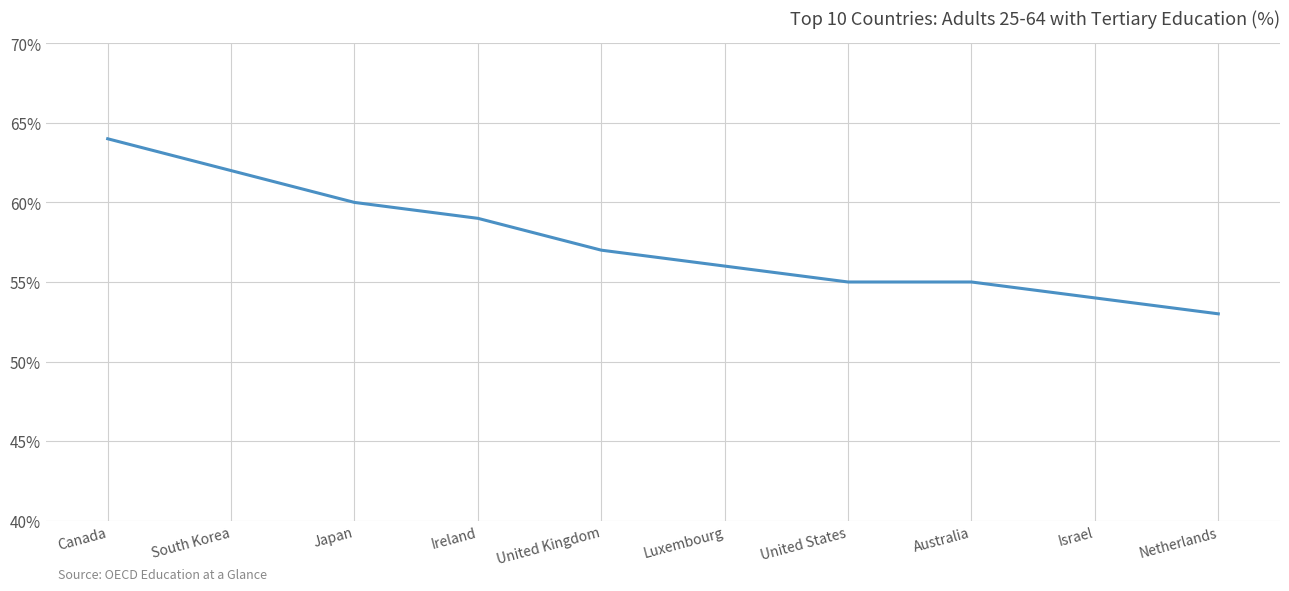

What is the minimum value shown in the chart?

53